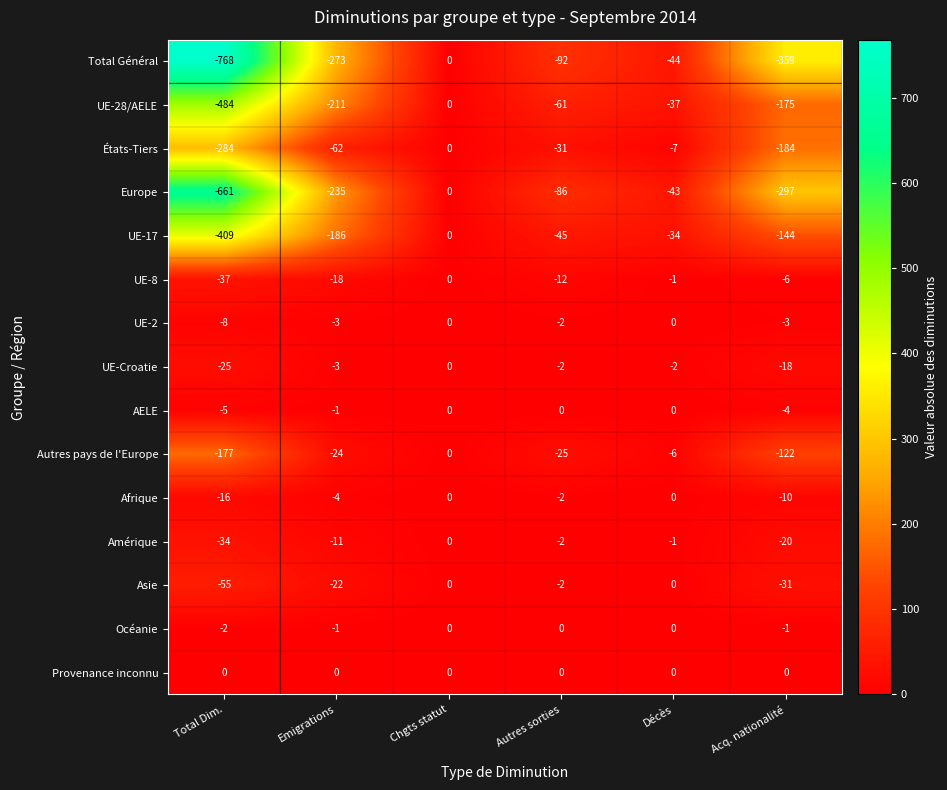

What is the greatest value displayed?

0